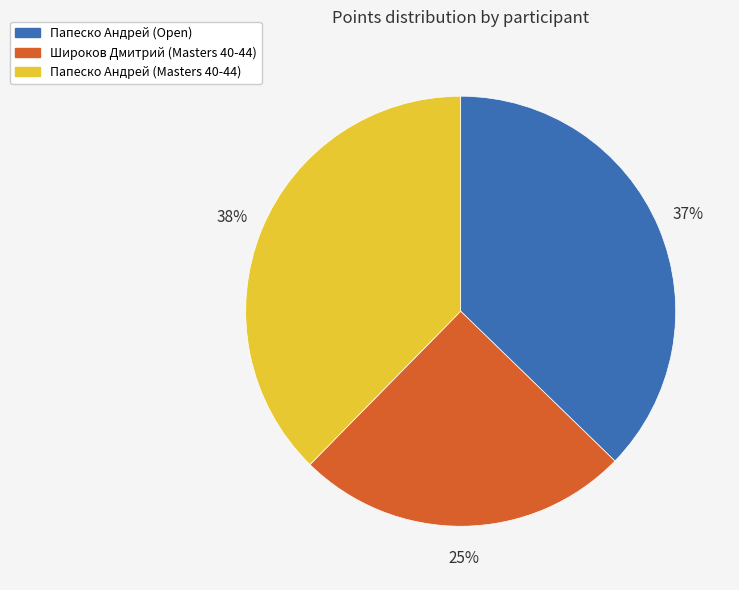

What percentage is the Широков Дмитрий (Masters 40-44) slice, to the nearest percent?

25%